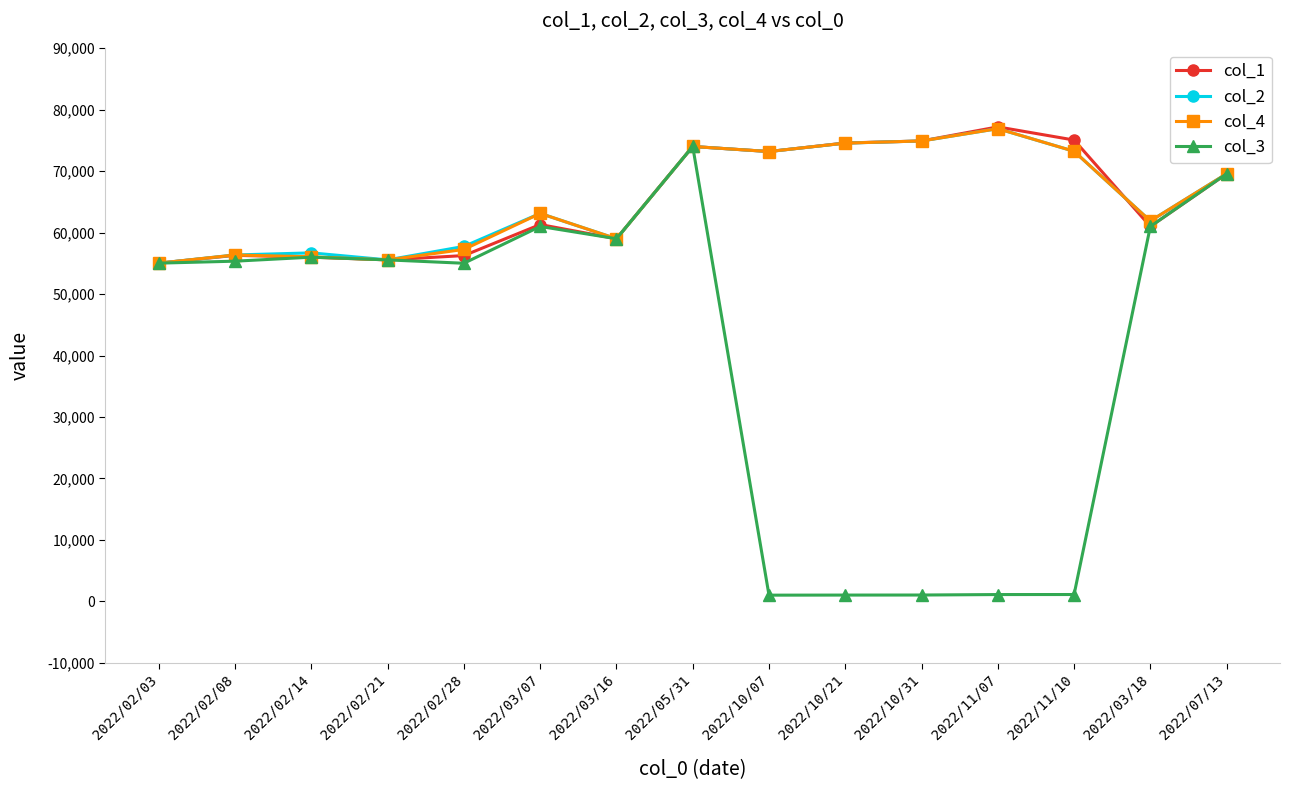

How many values in the col_3 series are below 55350?

7